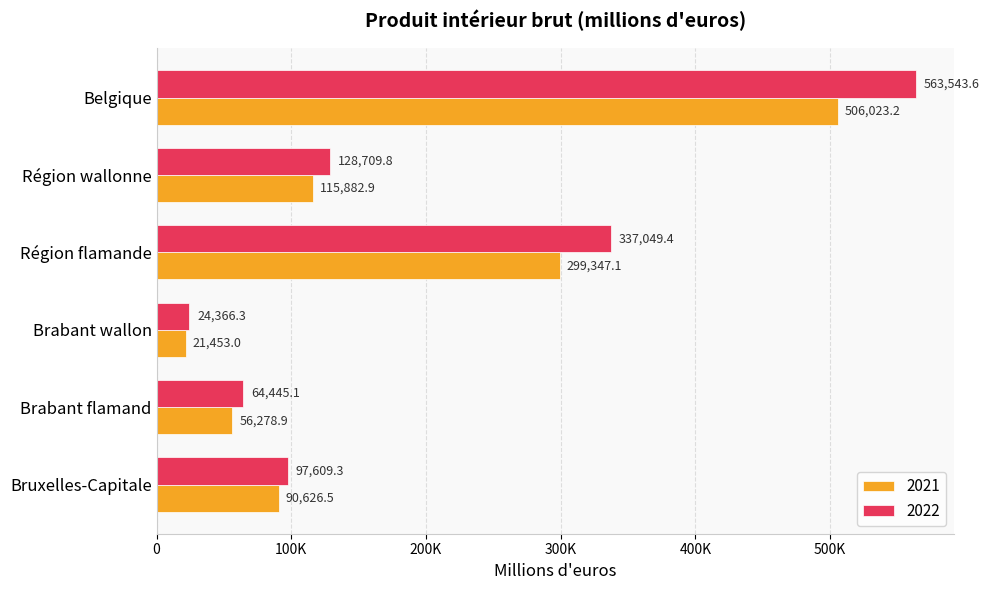

What are all the series names shown in the legend?

2021, 2022